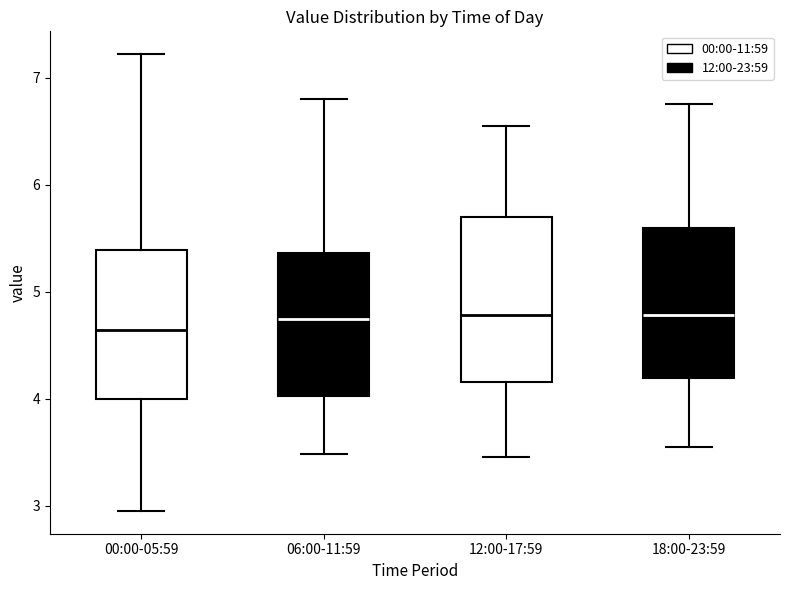

Reading left to right, transcribe this box plot: for each box, give where its median line is, the range the box spans, and where its two whiskers end, as read against the y-axis. The values are not printed on the chart, so give them approximately, as read against the axis.

00:00-05:59: median 4.6, box 4.0 to 5.4, whiskers 3.0 to 7.2
06:00-11:59: median 4.7, box 4.0 to 5.4, whiskers 3.5 to 6.8
12:00-17:59: median 4.8, box 4.2 to 5.7, whiskers 3.5 to 6.6
18:00-23:59: median 4.8, box 4.2 to 5.6, whiskers 3.6 to 6.8